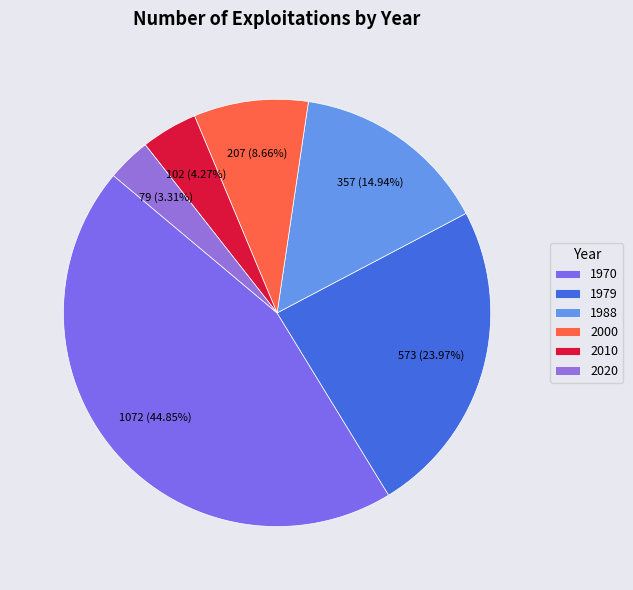

Which has a higher value, 2000 or 1988?

1988